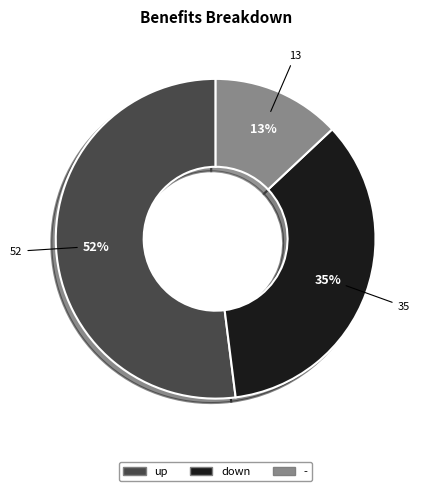

Approximately how many times larger is the value at down compared to -?

2.7